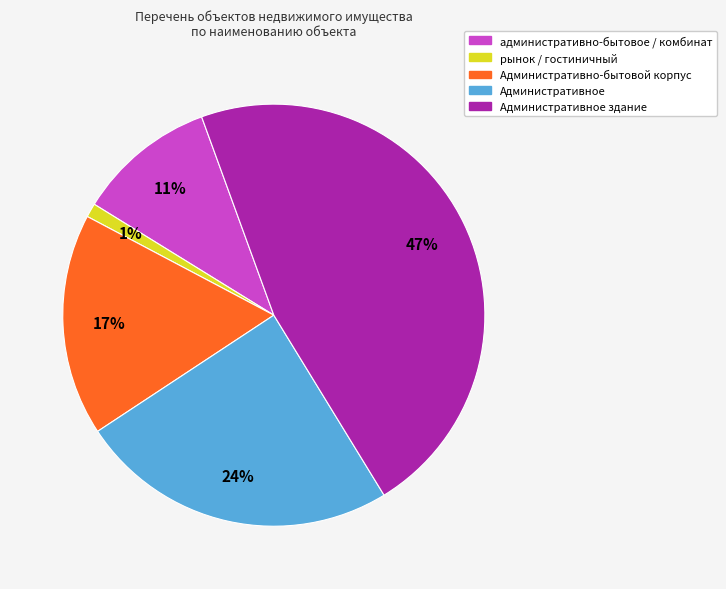

Is there a majority slice in this chart?

No